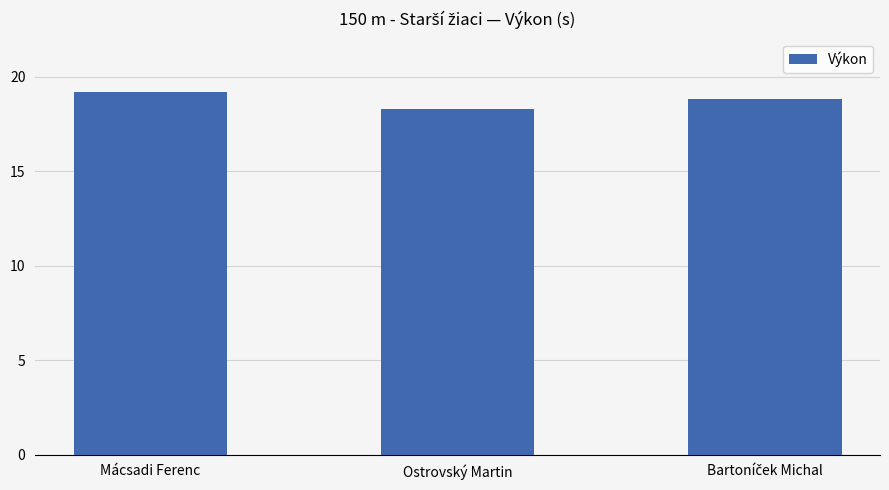

Which category has the lowest value across all series?

Ostrovský Martin